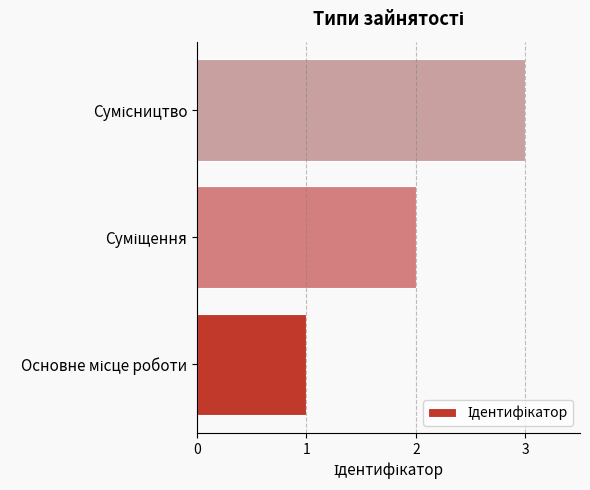

How many data points are less than 2?

1